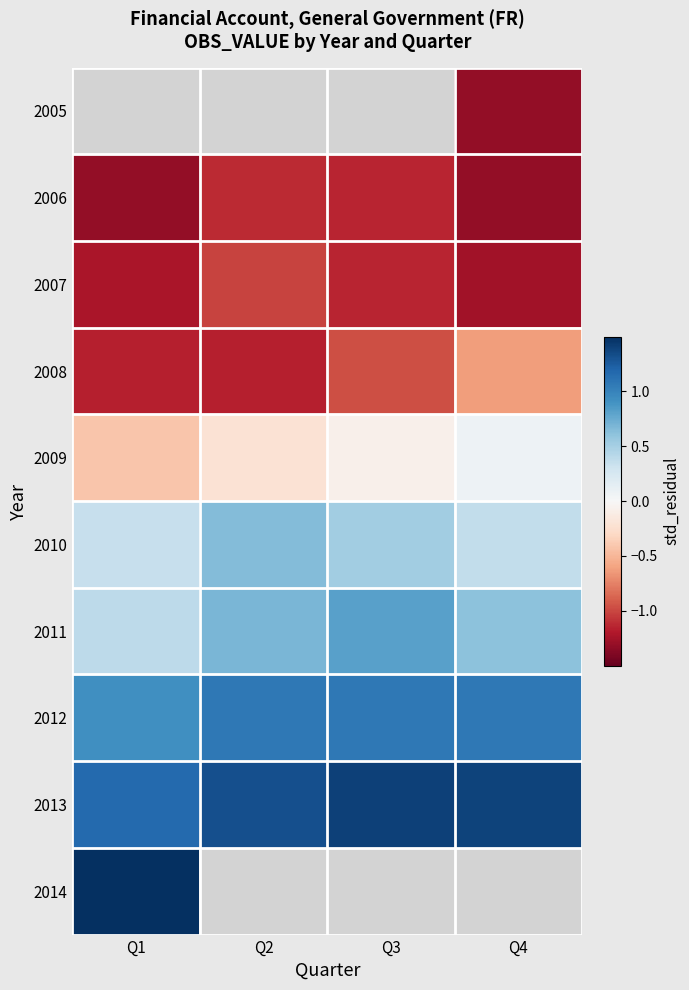

How many distinct data groups are displayed?

10